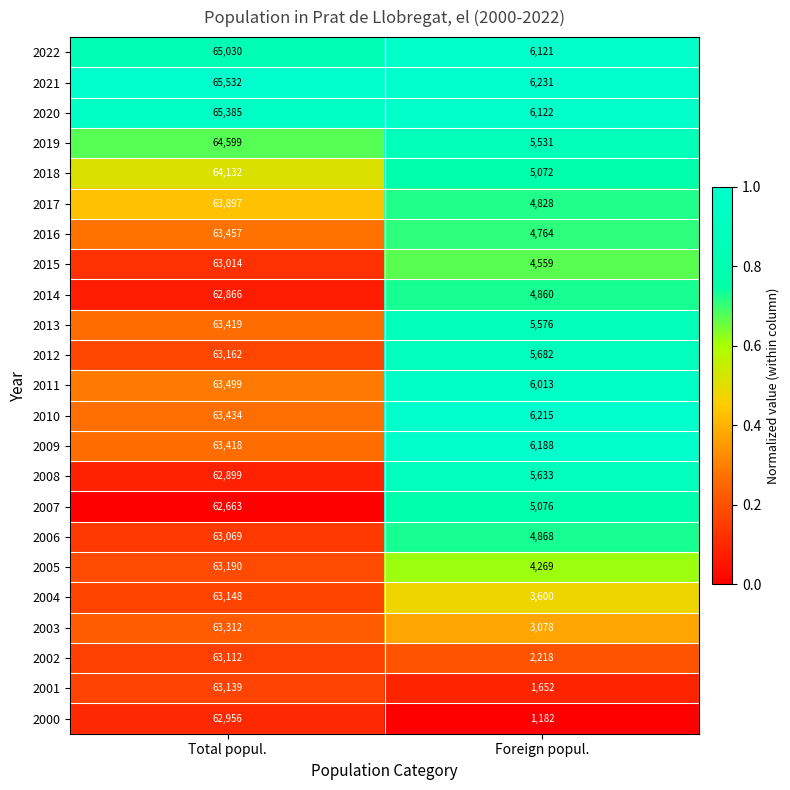

List the labels in order of 2004 value, largest first.

Total popul., Foreign popul.